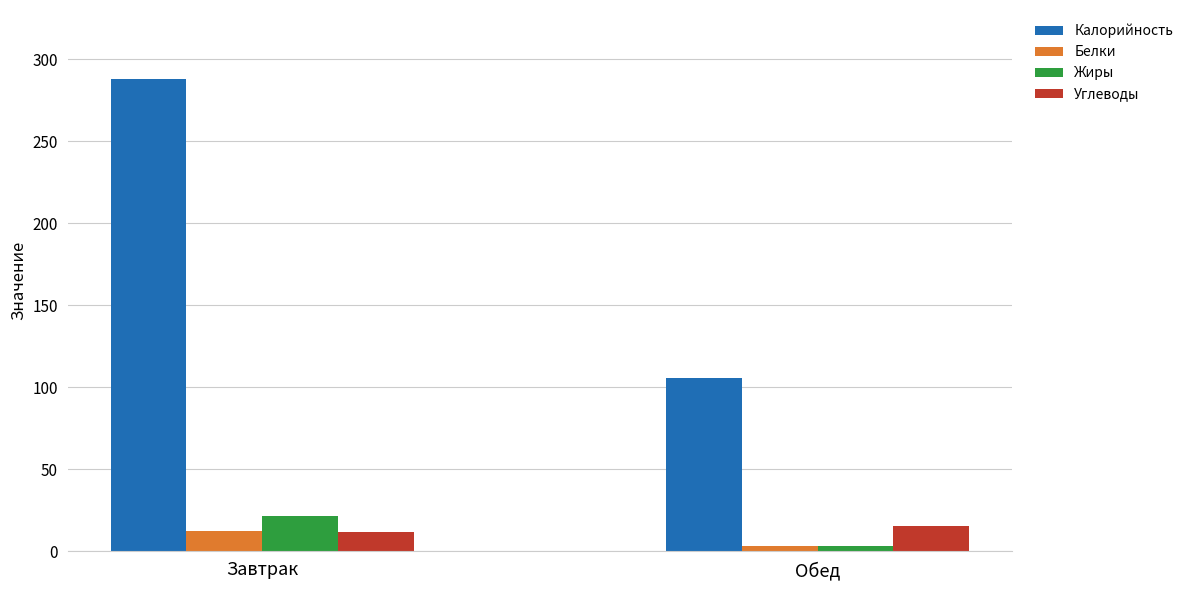

What is the difference between the maximum and minimum values in the Жиры series?

18.1